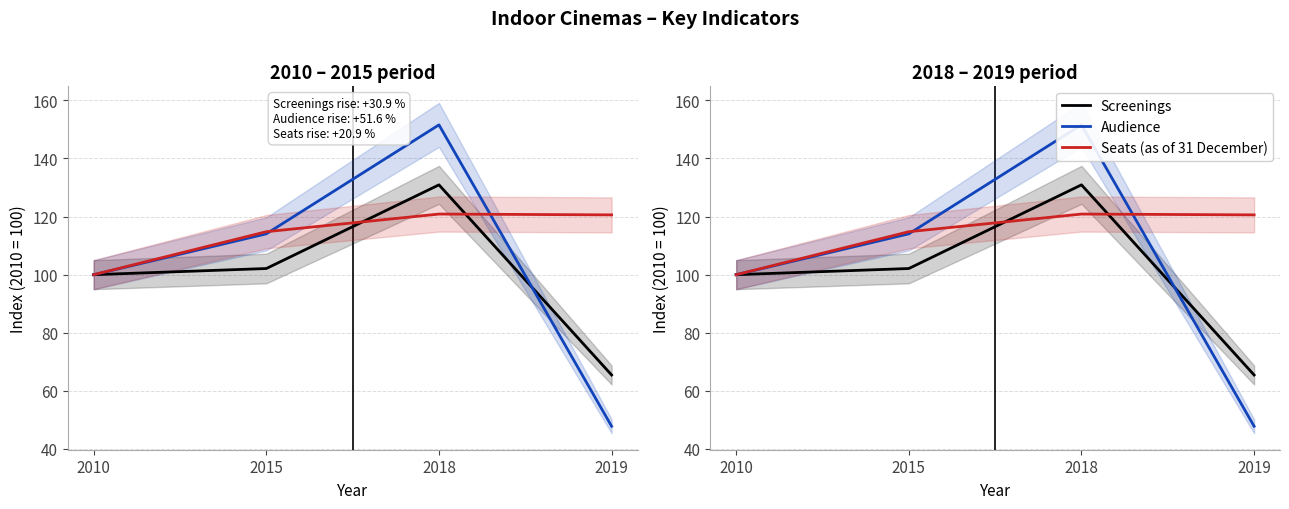

What is the value of the Audience point at the 4th from the left?

47.8